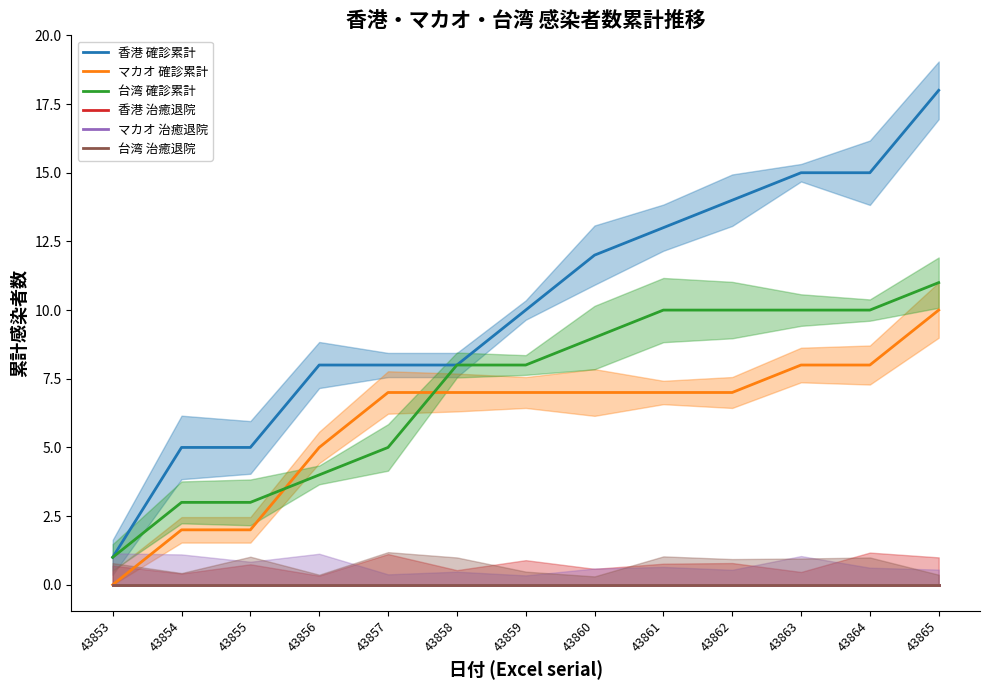

What is the sum of all 台湾 確診累計 values?

92